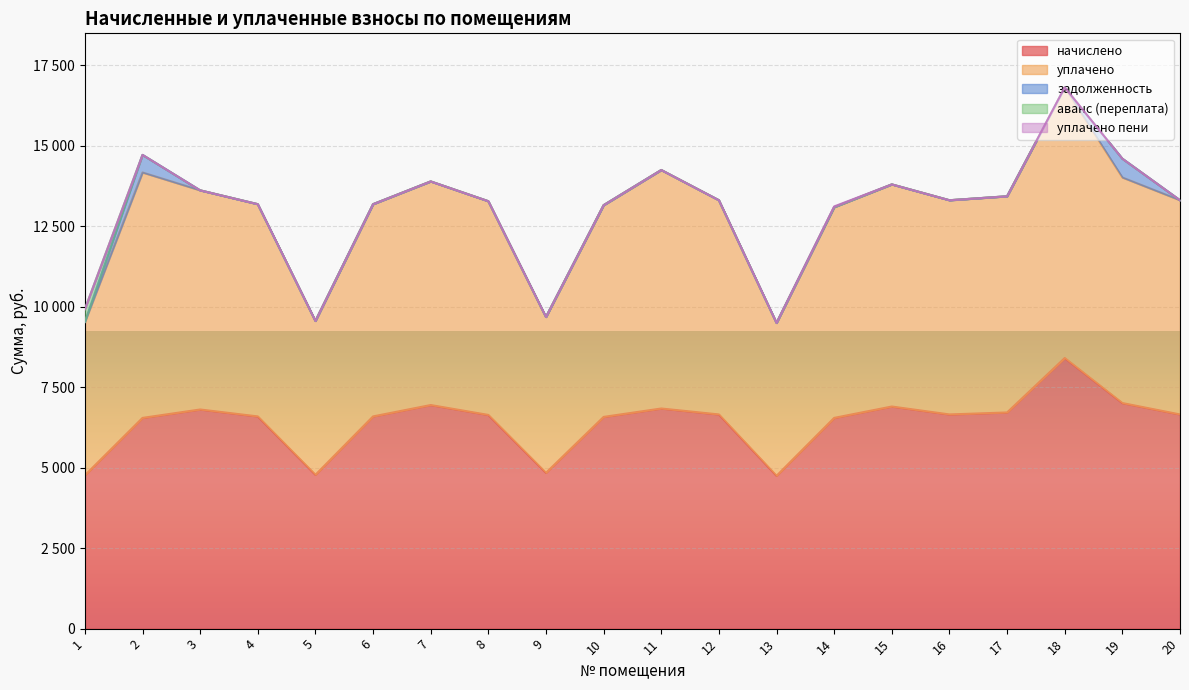

How many lines are shown in the chart?

5